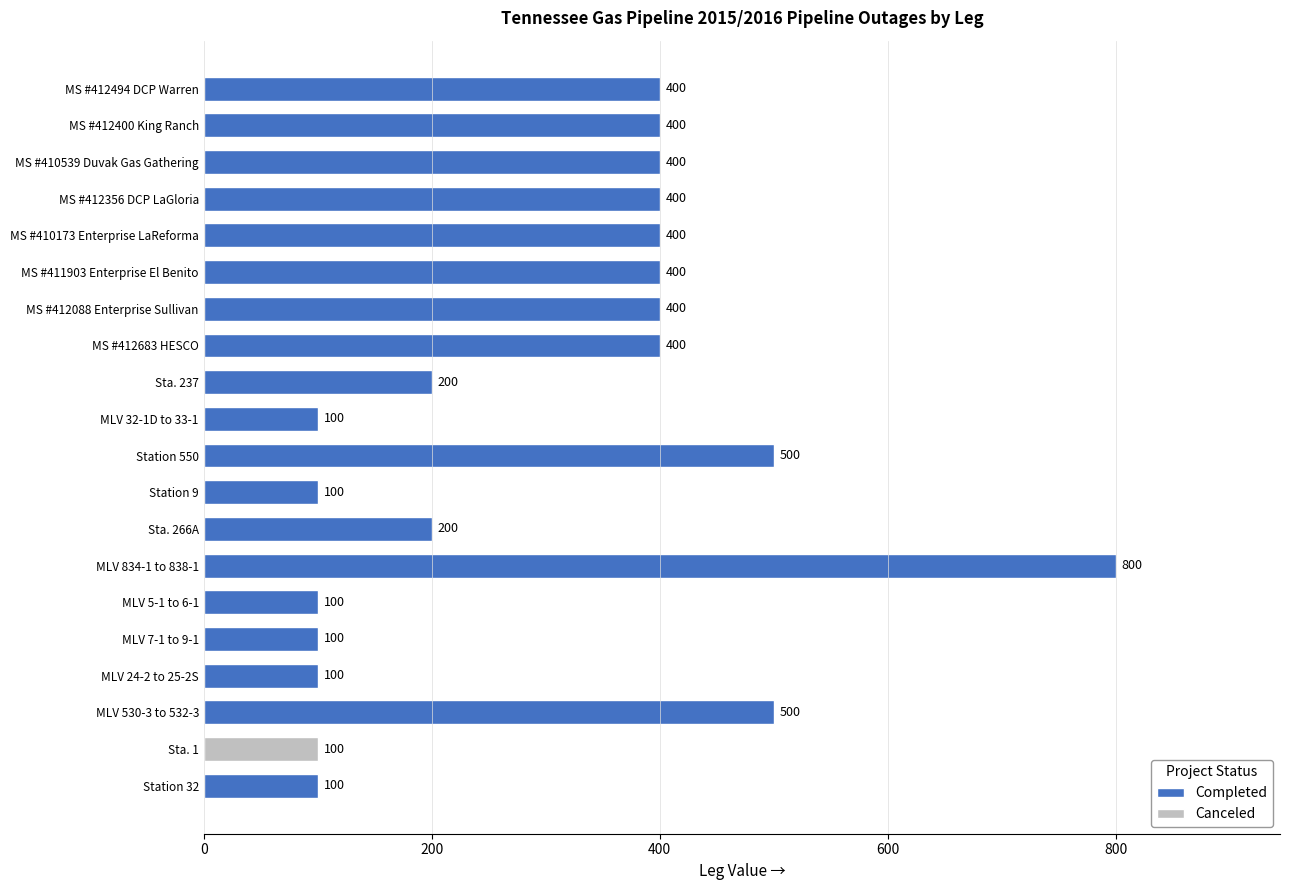

Reading top to bottom, list all the values displayed in this chart.

400	400	400	400	400	400	400	400	200	100	500	100	200	800	100	100	100	500	100	100